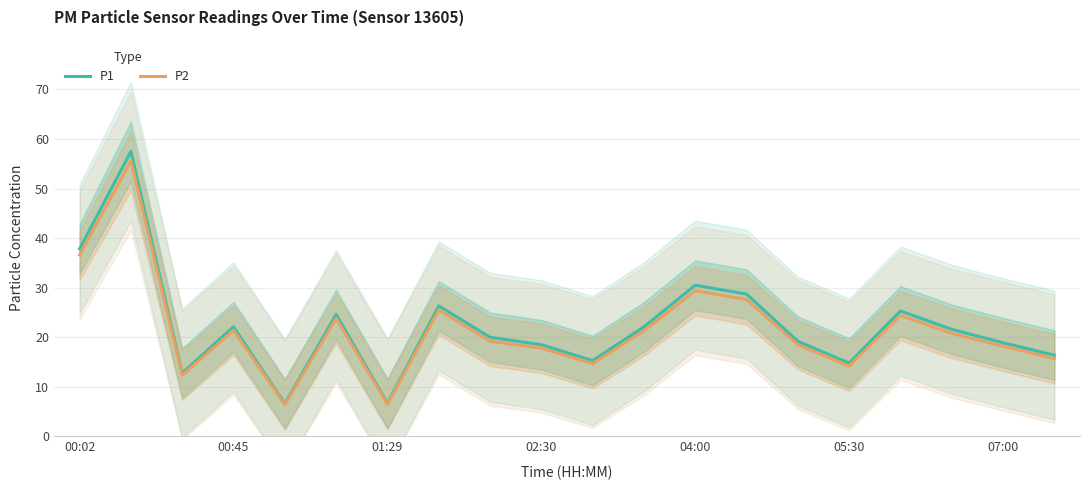

How many interior local peaks does the P2 series have?

6